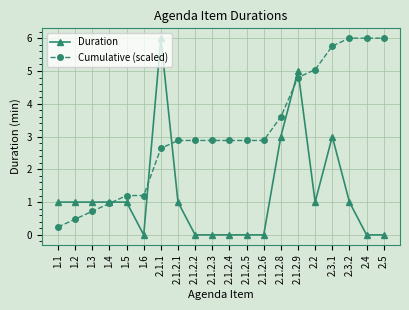

Rank the series by their average value, from lowest to highest.

Duration, Cumulative (scaled)